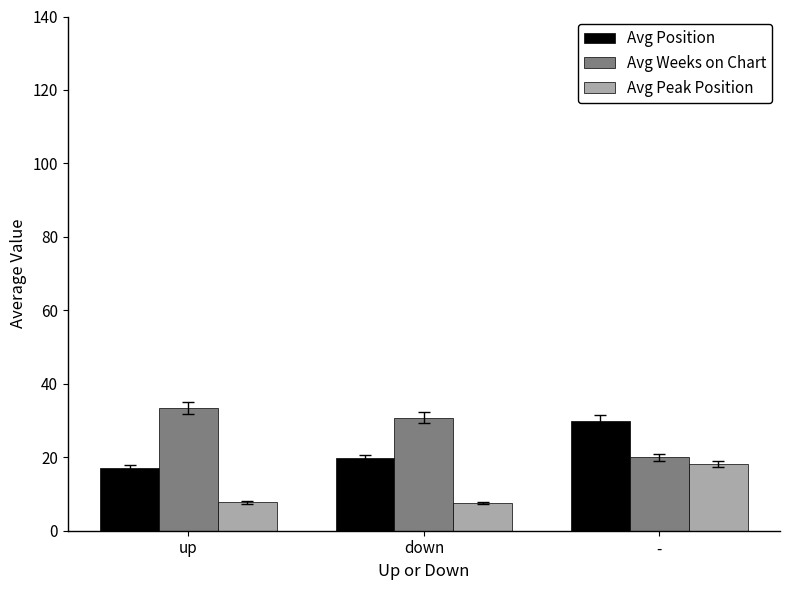

Are the bars horizontal?

No